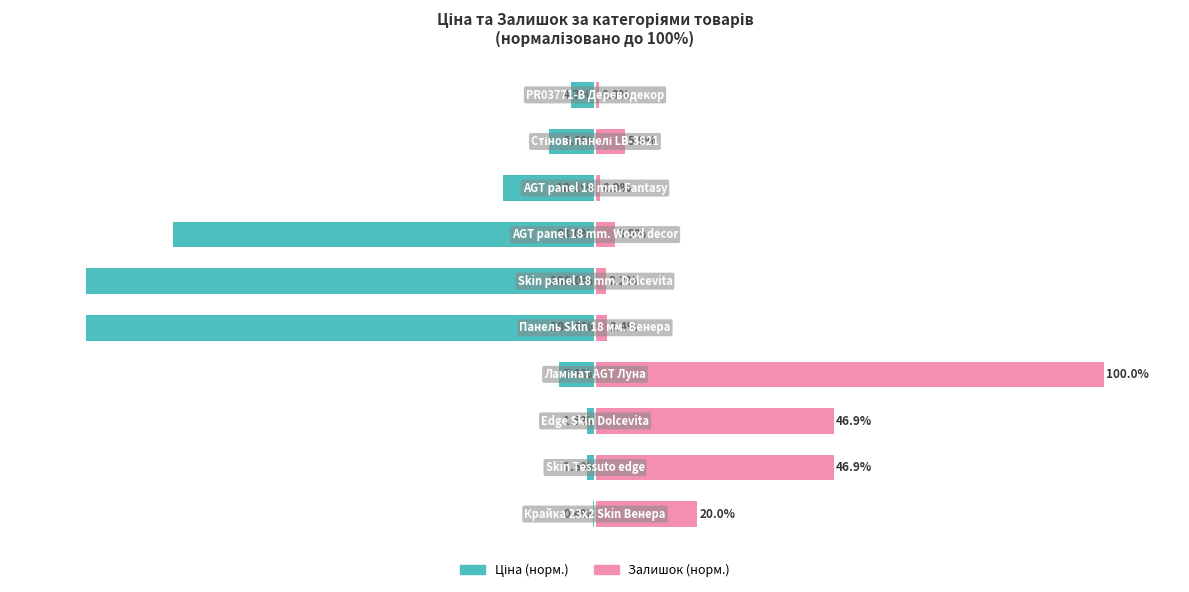

How many bars are there in each group?

2